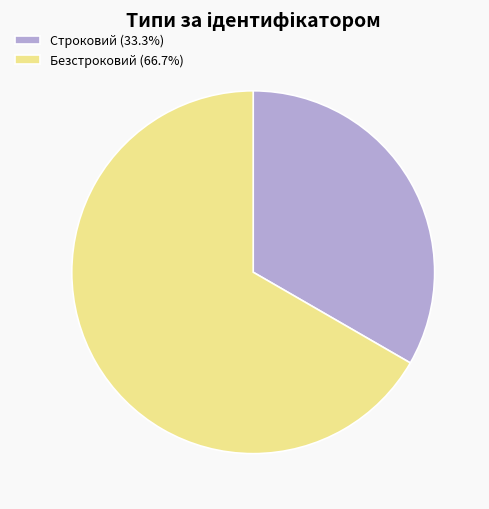

Approximately how many times larger is the value at Безстроковий compared to Строковий?

2.0